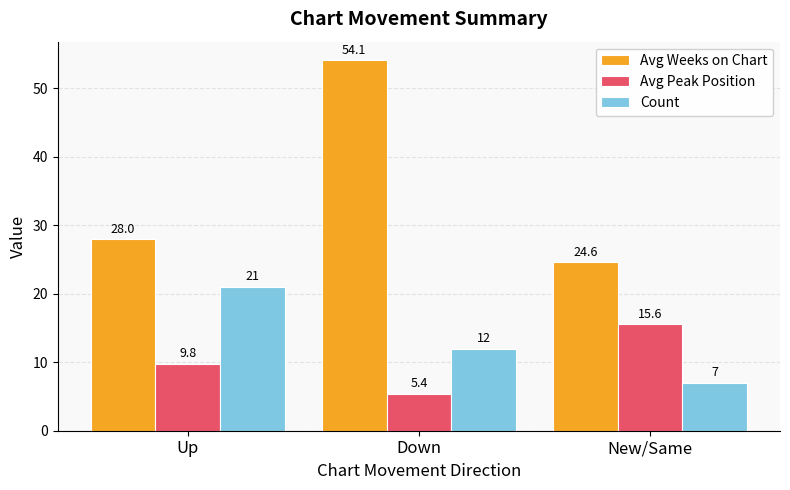

At which label does Count first exceed 12?

Up